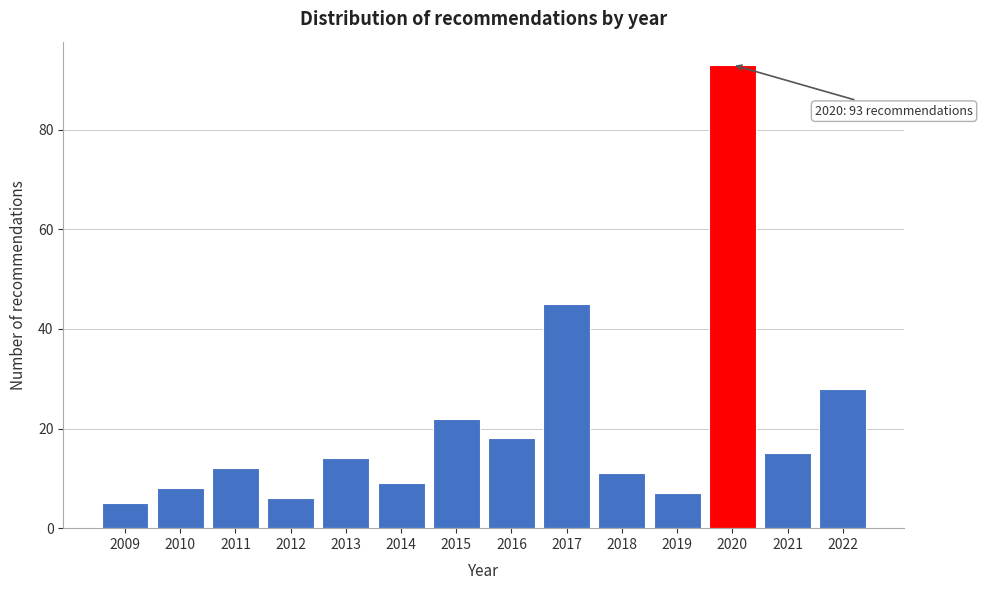

Reading right to left, list all the values displayed in this chart.

2022=28	2021=15	2020=93	2019=7	2018=11	2017=45	2016=18	2015=22	2014=9	2013=14	2012=6	2011=12	2010=8	2009=5